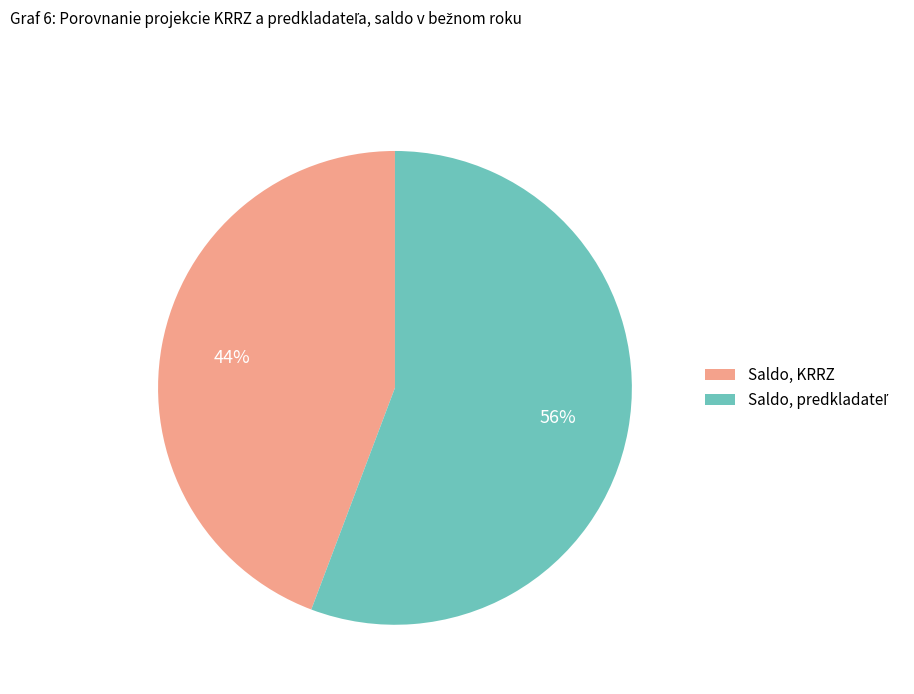

What percentage is the Saldo, KRRZ slice, to the nearest percent?

44%